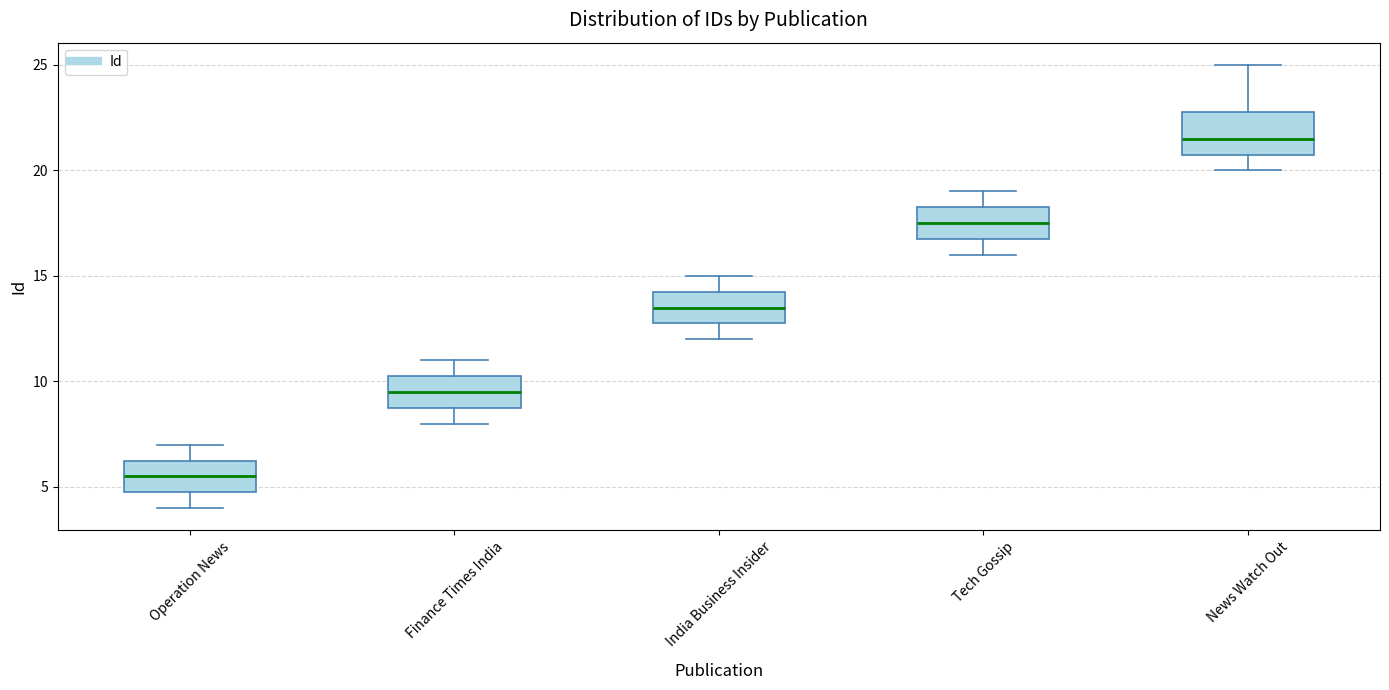

Reading left to right, transcribe this box plot: for each box, give where its median line is, the range the box spans, and where its two whiskers end, as read against the y-axis. The values are not printed on the chart, so give them approximately, as read against the axis.

Operation News: median 5.5, box 5.0 to 6.5, whiskers 4.0 to 7.0
Finance Times India: median 9.5, box 9.0 to 10.5, whiskers 8.0 to 11.0
India Business Insider: median 13.5, box 13.0 to 14.5, whiskers 12.0 to 15.0
Tech Gossip: median 17.5, box 17.0 to 18.5, whiskers 16.0 to 19.0
News Watch Out: median 21.5, box 21.0 to 23.0, whiskers 20.0 to 25.0